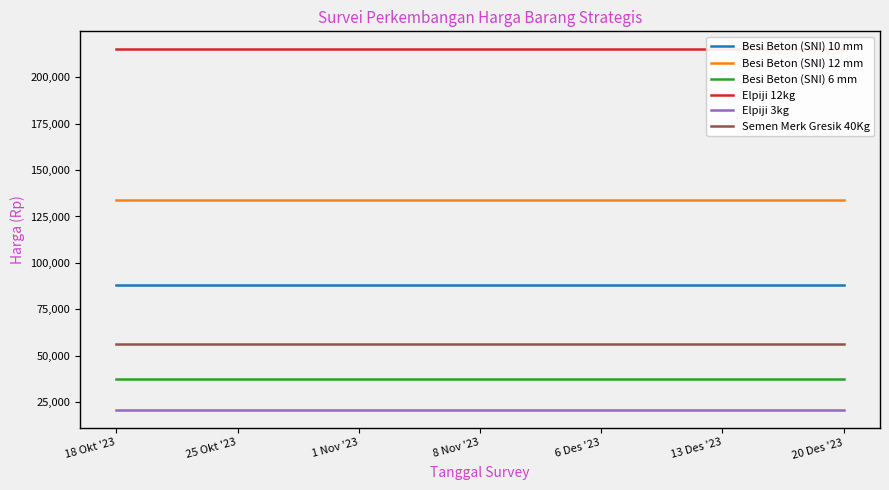

True or false: Elpiji 12kg and Semen Merk Gresik 40Kg intersect in this chart.

False